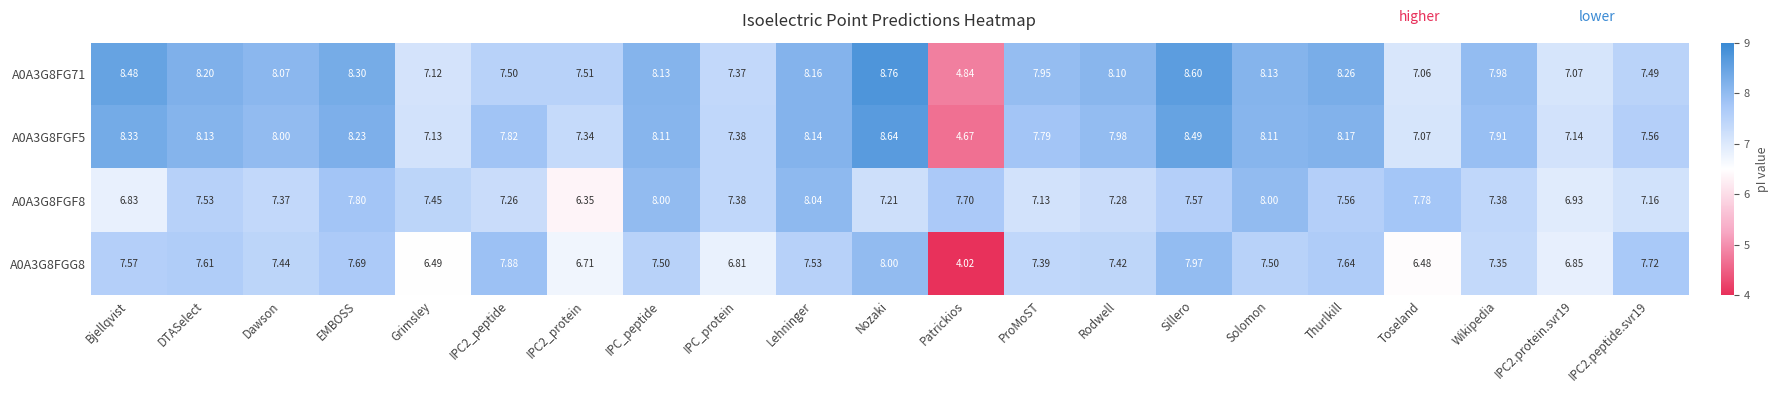

Which category has the highest value in the A0A3G8FGG8 series?

Nozaki